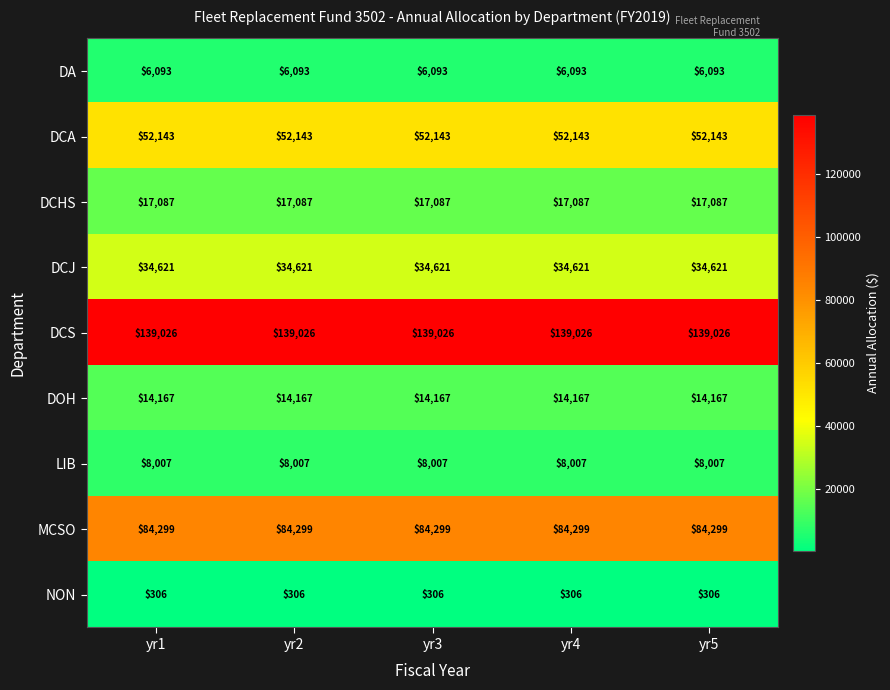

What value does the LIB series have at yr4?

8007